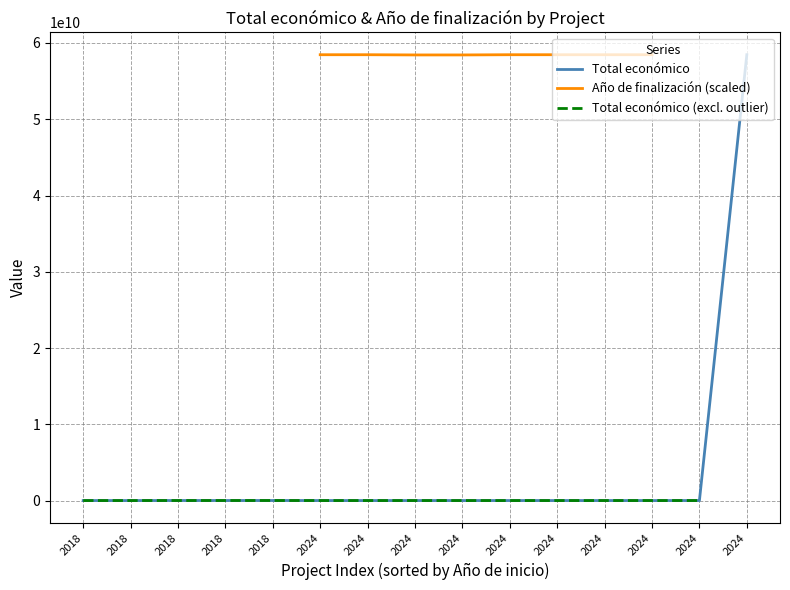

What is the sum of the Total económico (excl. outlier) values at 2018 and 2024?

6364186.0